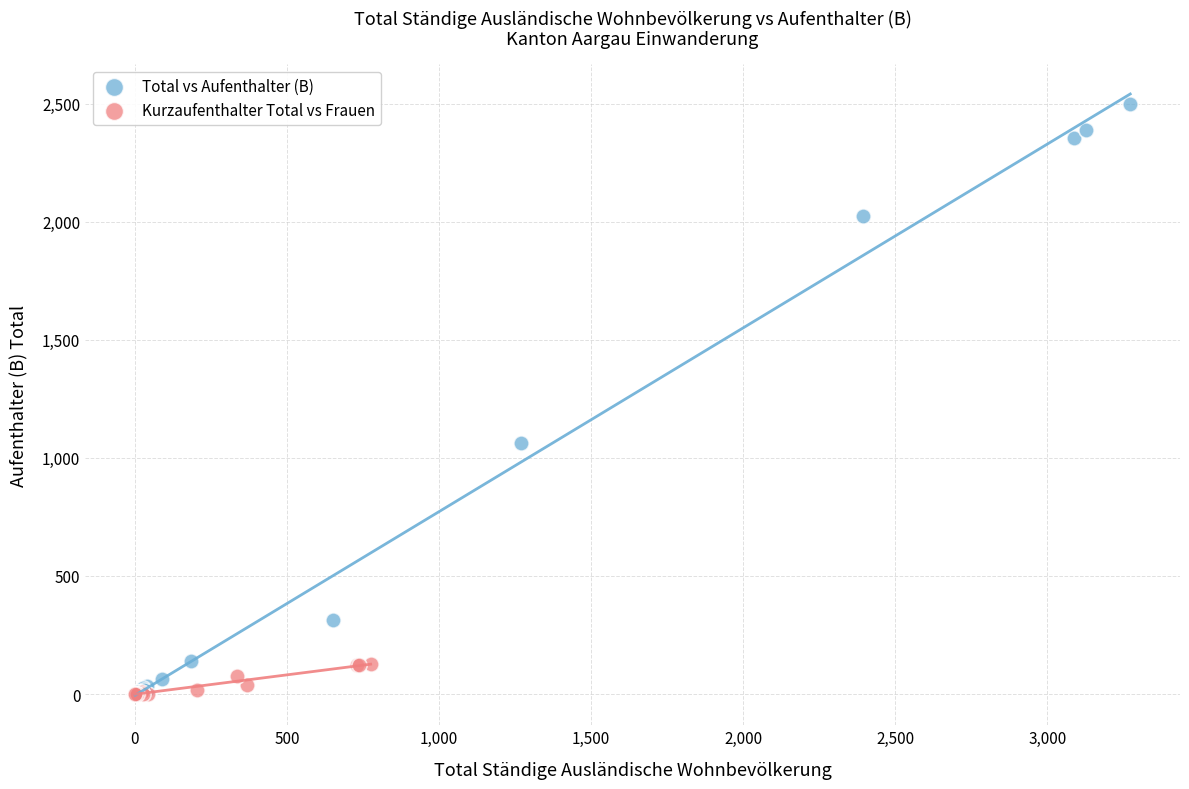

Which series reaches the maximum Y coordinate?

Total vs Aufenthalter (B)